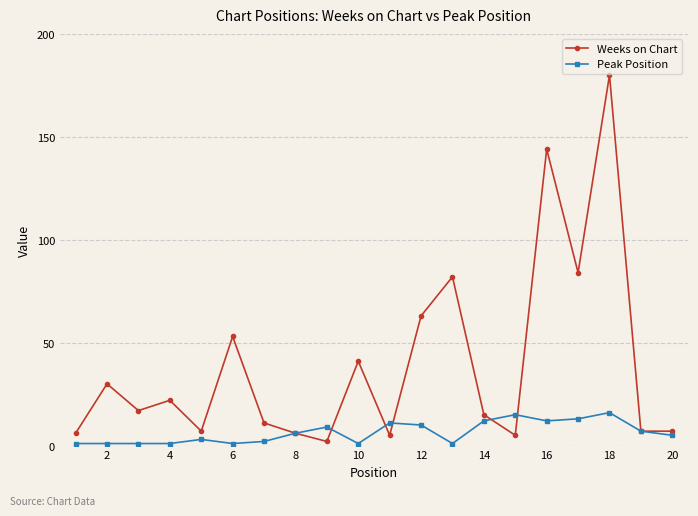

Reading right to left, list all the values displayed in this chart.

Weeks on Chart: 7	7	180	84	144	5	15	82	63	5	41	2	6	11	53	7	22	17	30	6
Peak Position: 5	7	16	13	12	15	12	1	10	11	1	9	6	2	1	3	1	1	1	1